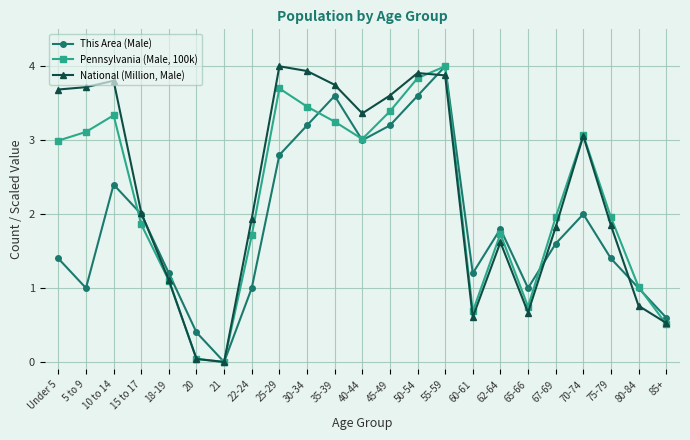

What is the difference between the highest and lowest values at 65-66?

0.3